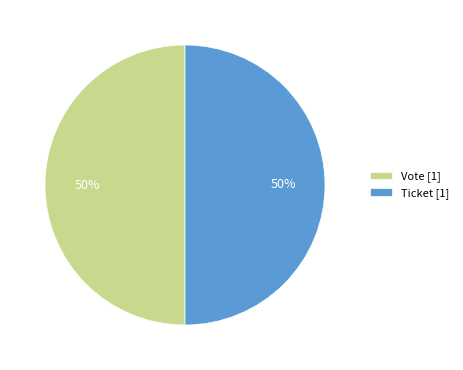

Is it true that Vote [1] is 50% of the pie?

True